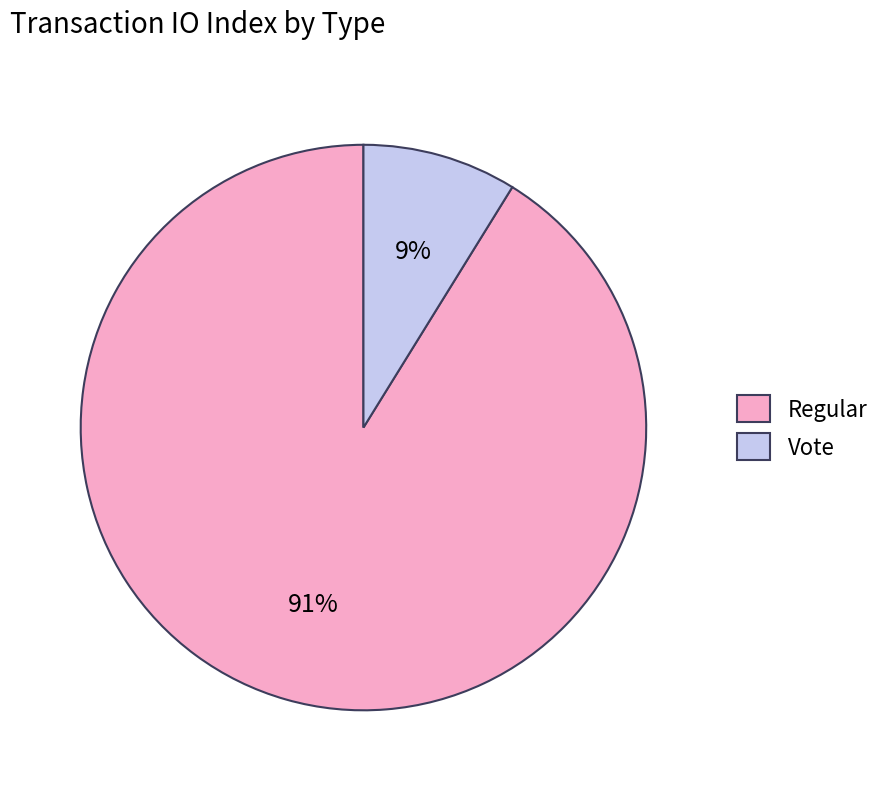

How many segments does this pie chart have?

2